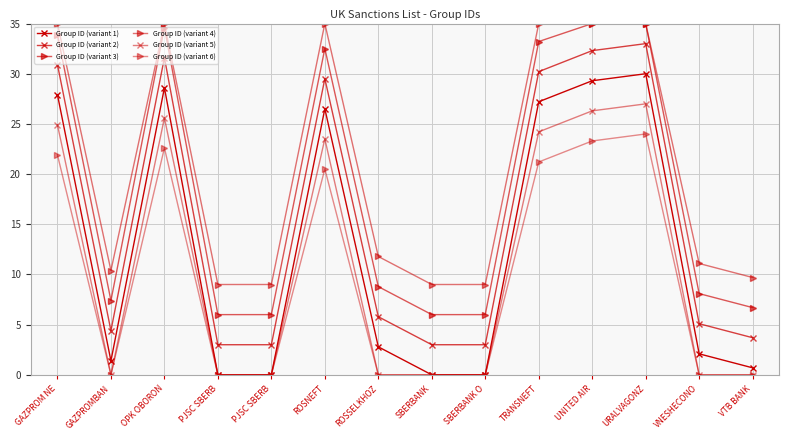

Count the number of data series in this chart.

6